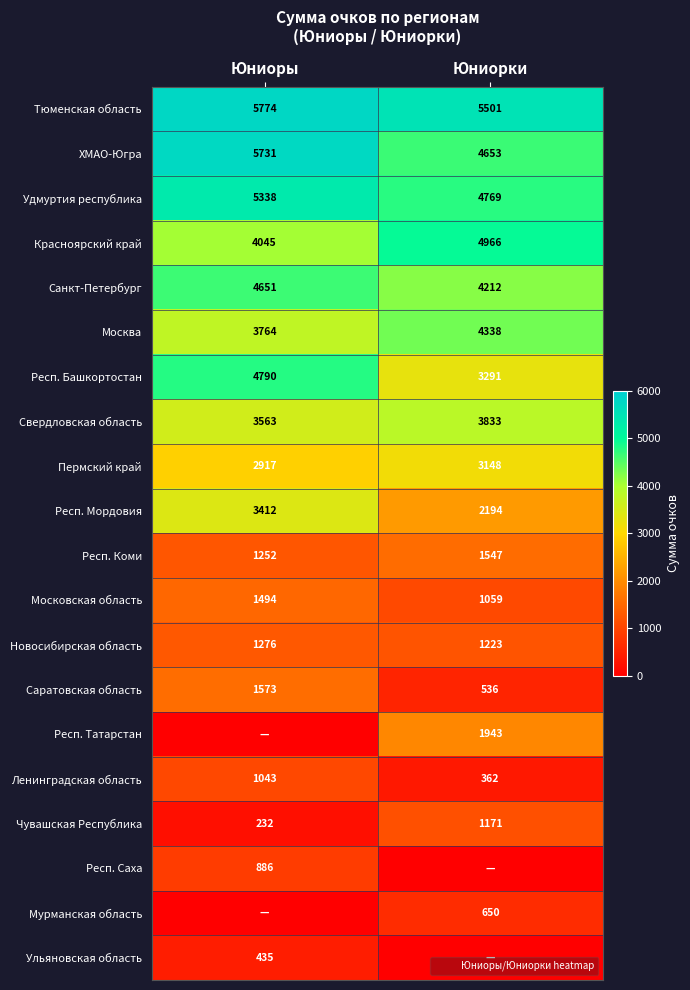

Count the Мурманская область values in the range 0 to 650.

2